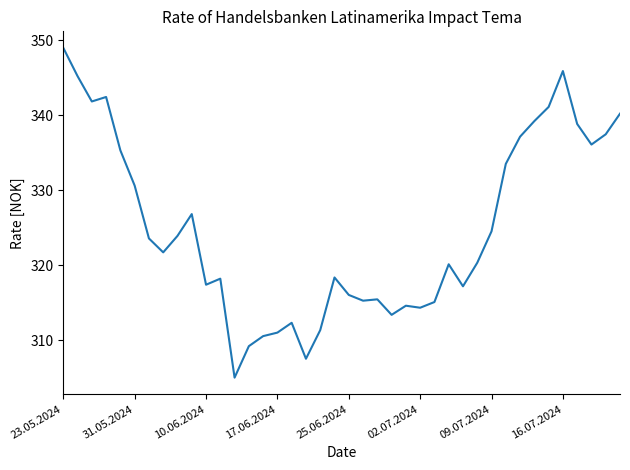

What is the difference between the maximum and minimum values?

44.0